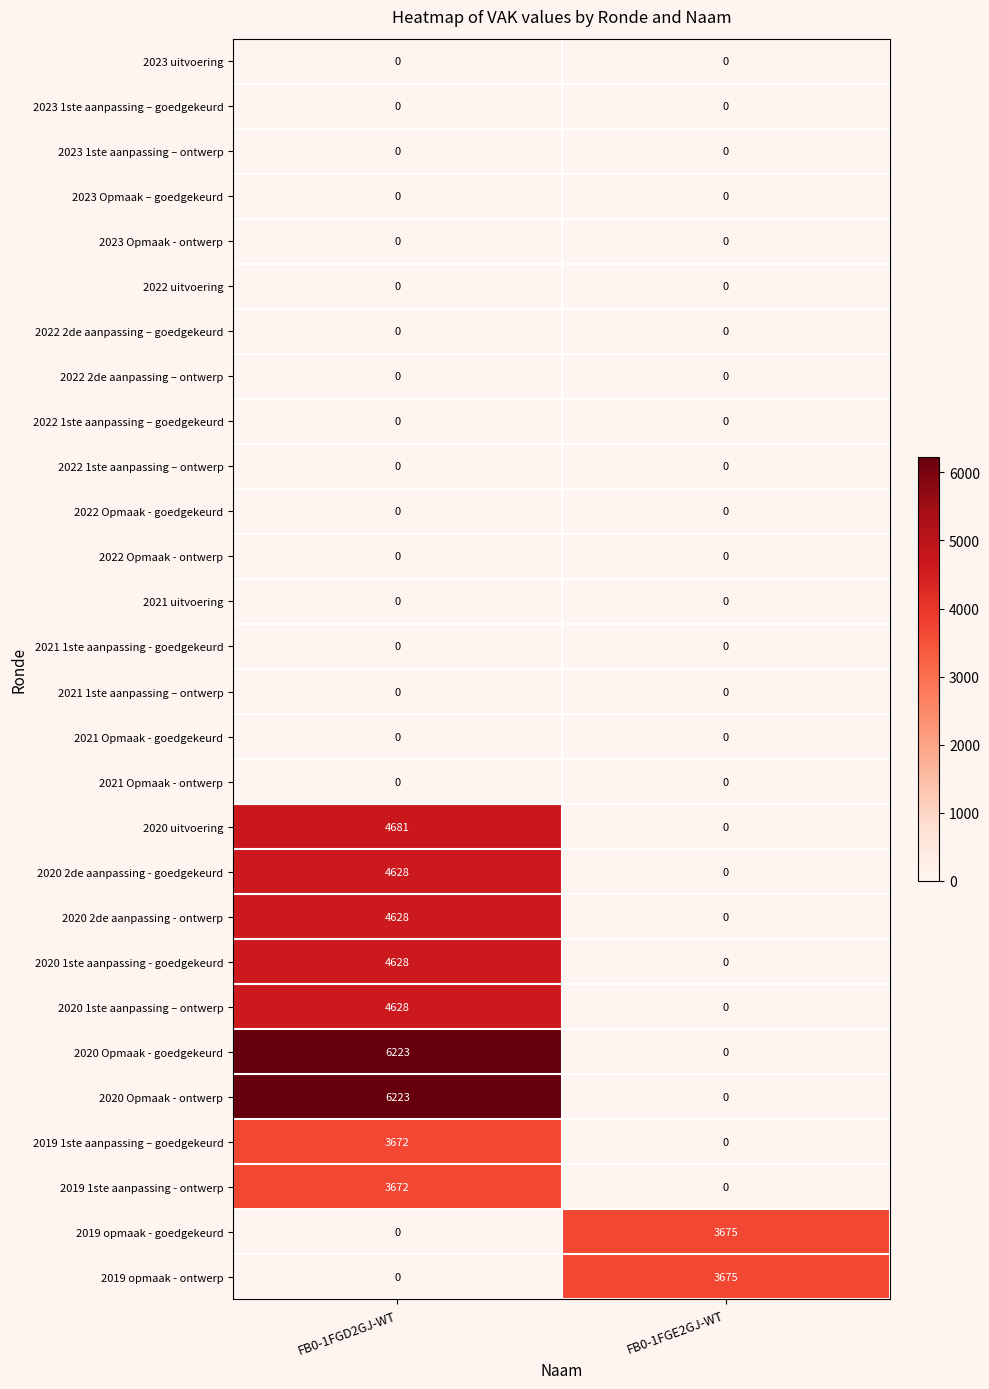

What is the maximum value shown in the chart?

6223